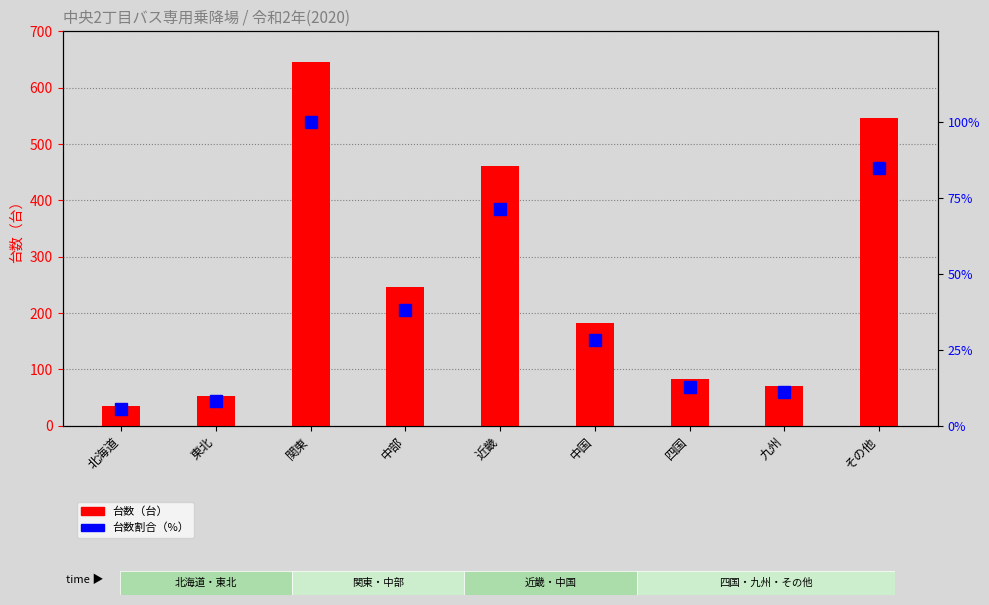

Count the number of data series in this chart.

2